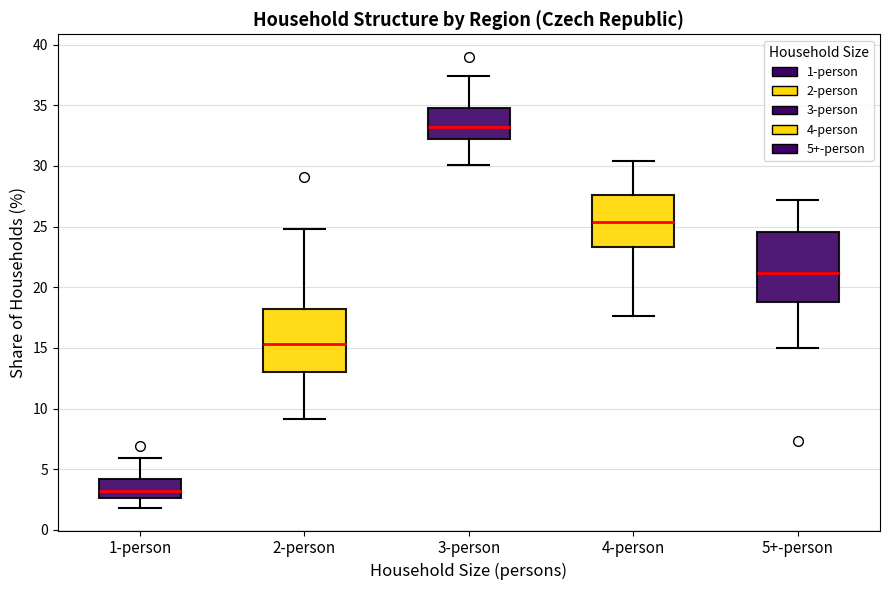

Reading left to right, read every box against the y-axis: the position of its median line, the range the box covers, and the ends of its whiskers. The values are not printed on the chart, so give them approximately, as read against the axis.

1-person: median 3.0, box 2.5 to 4.0, whiskers 2.0 to 6.0
2-person: median 15.5, box 13.0 to 18.0, whiskers 9.0 to 25.0
3-person: median 33.0, box 32.0 to 35.0, whiskers 30.0 to 37.5
4-person: median 25.5, box 23.5 to 27.5, whiskers 17.5 to 30.5
5+-person: median 21.0, box 19.0 to 24.5, whiskers 15.0 to 27.0